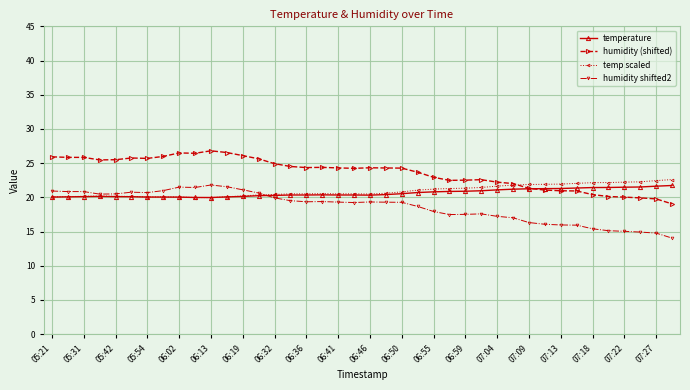

Which series has the largest total across all categories?

humidity (shifted)